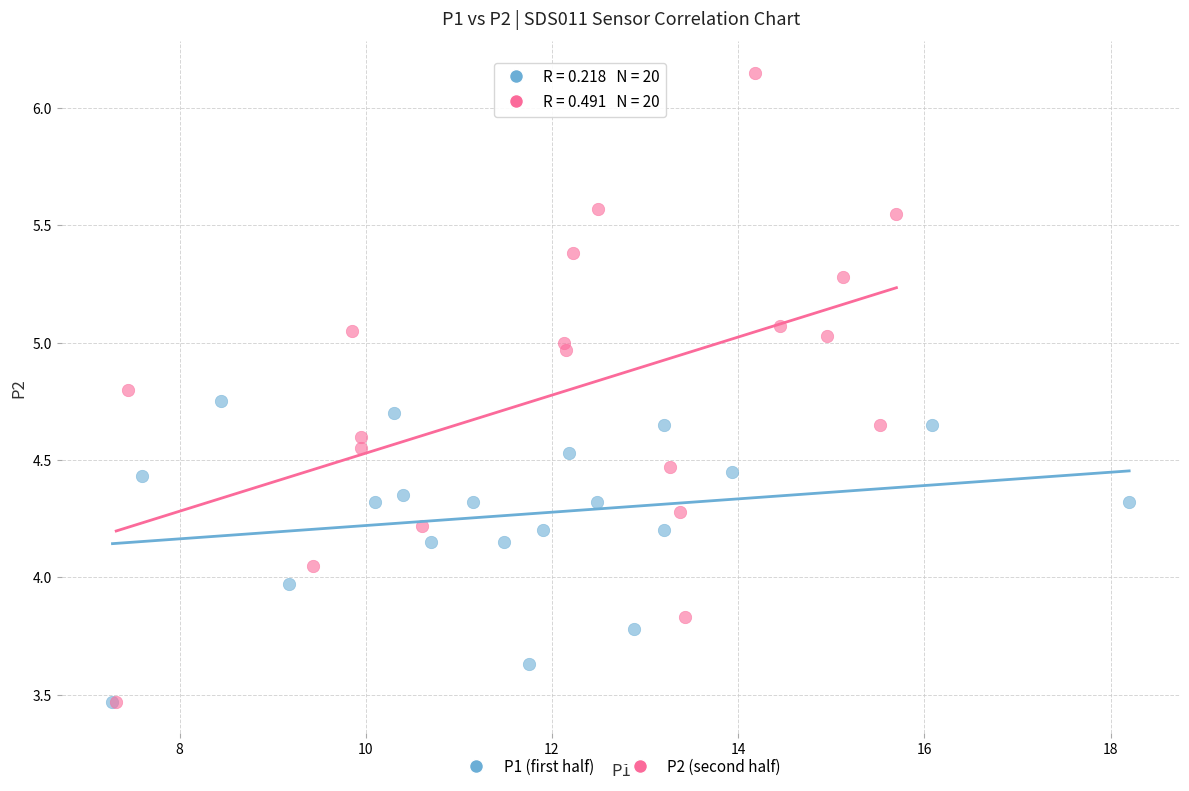

Which series contains the highest Y value?

P2 (second half)